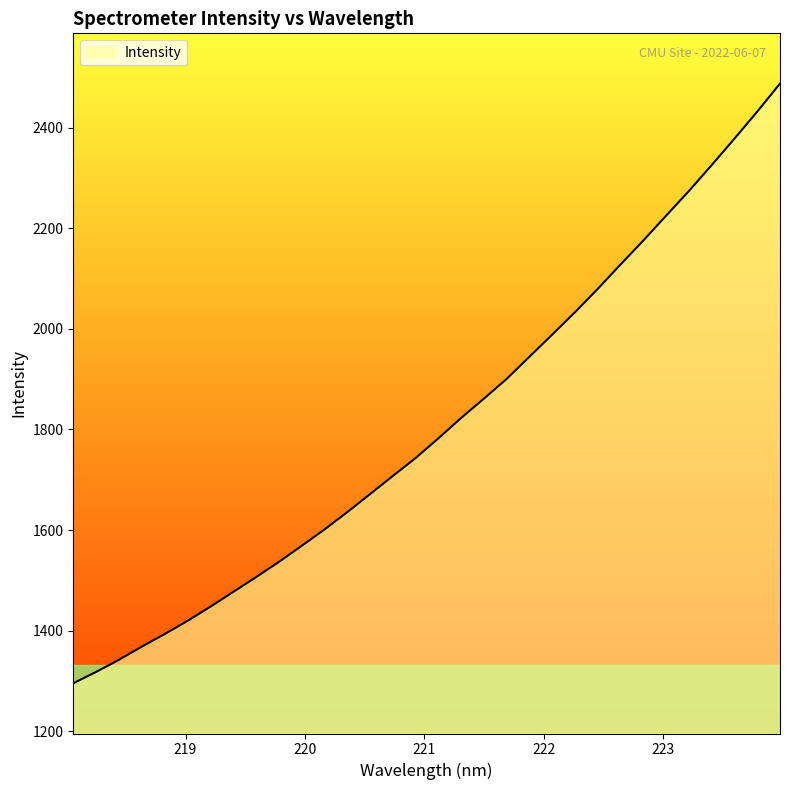

What is the smallest value displayed?

1295.2